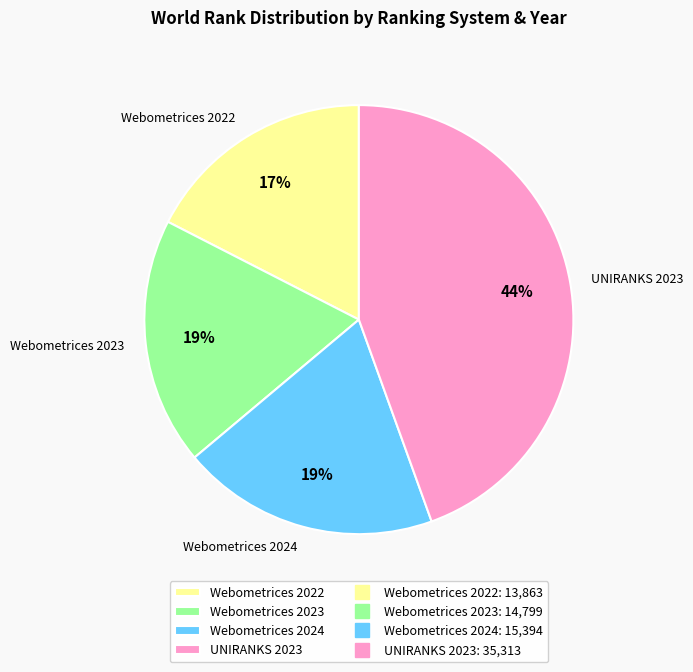

Count the number of slices in the pie.

4